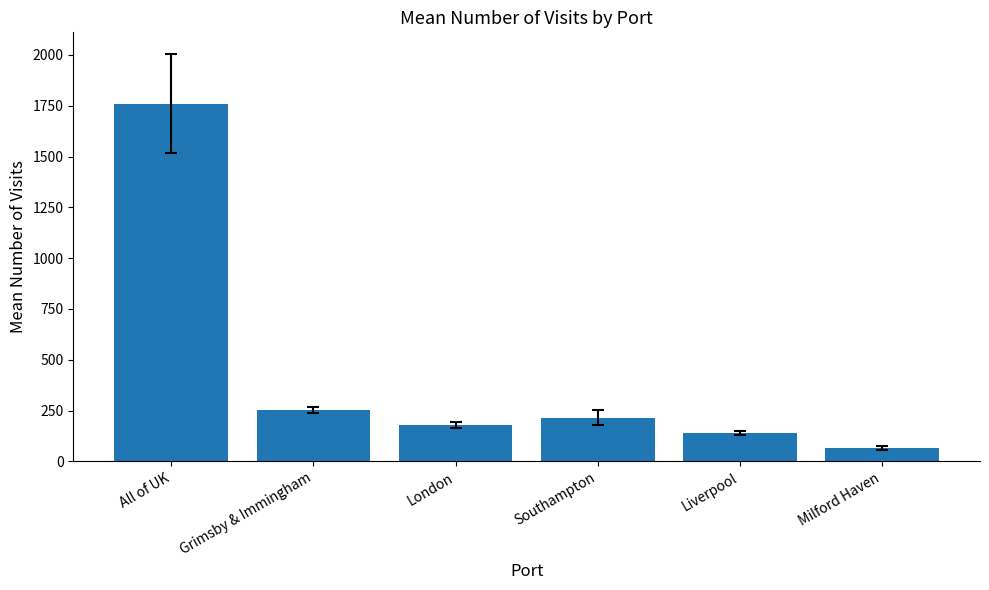

The chart shows a value of 44.7 at Southampton. True or false?

False